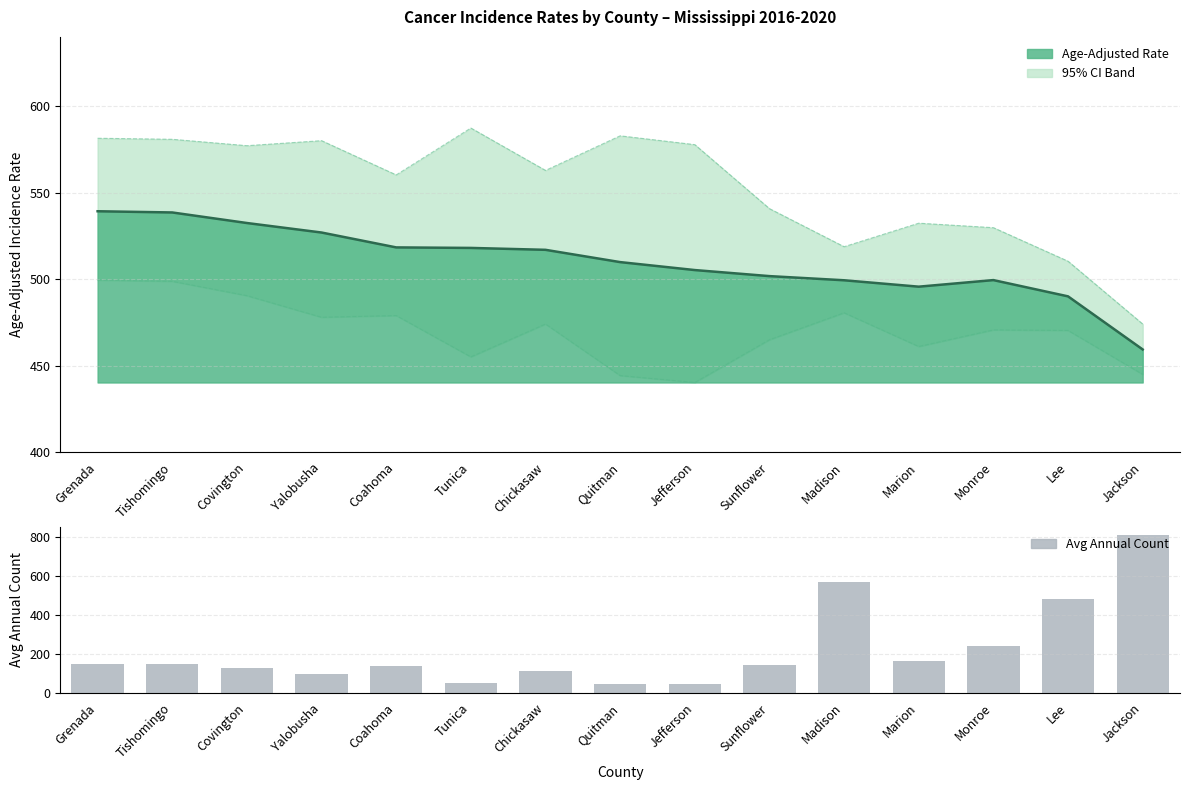

Reading left to right, what are all the values shown in this chart?

Rate (line): Grenada=539.2	Tishomingo=538.5	Covington=532.4	Yalobusha=526.9	Coahoma=518.3	Tunica=518.0	Chickasaw=516.9	Quitman=509.8	Jefferson=505.2	Sunflower=501.7	Madison=499.3	Marion=495.6	Monroe=499.4	Lee=490.0	Jackson=459.3
Upper CI: Grenada=581.4	Tishomingo=580.8	Covington=577.1	Yalobusha=580.0	Coahoma=560.2	Tunica=587.3	Chickasaw=562.8	Quitman=582.8	Jefferson=577.7	Sunflower=540.7	Madison=518.7	Marion=532.3	Monroe=529.7	Lee=510.3	Jackson=474.0
Lower CI: Grenada=499.4	Tishomingo=498.7	Covington=490.4	Yalobusha=477.9	Coahoma=478.9	Tunica=455.0	Chickasaw=474.0	Quitman=444.2	Jefferson=440.2	Sunflower=464.9	Madison=480.5	Marion=461.0	Monroe=470.6	Lee=470.3	Jackson=444.9
Avg Annual Count: Grenada=146.0	Tishomingo=148.0	Covington=125.0	Yalobusha=94.0	Coahoma=137.0	Tunica=52.0	Chickasaw=113.0	Quitman=46.0	Jefferson=47.0	Sunflower=144.0	Madison=571.0	Marion=163.0	Monroe=243.0	Lee=485.0	Jackson=814.0